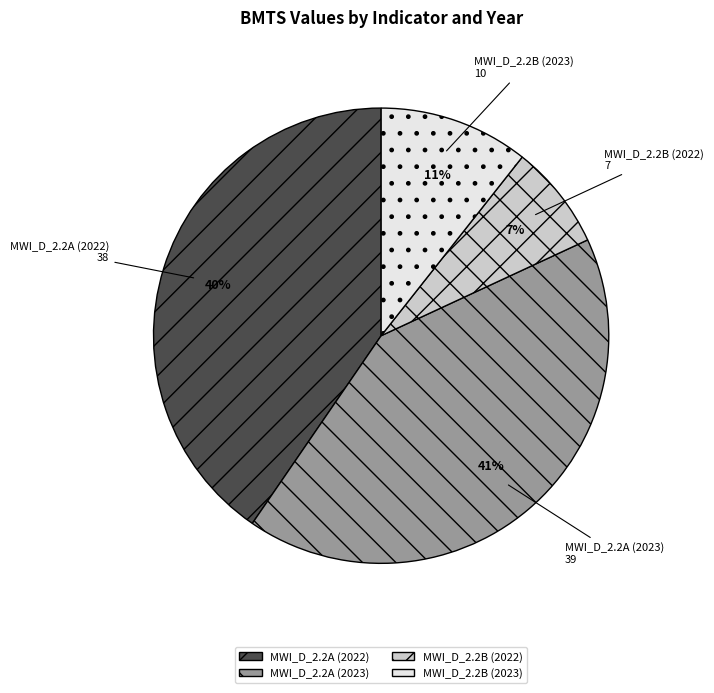

To the nearest percent, what percentage of the pie is MWI_D_2.2B (2023)?

11%